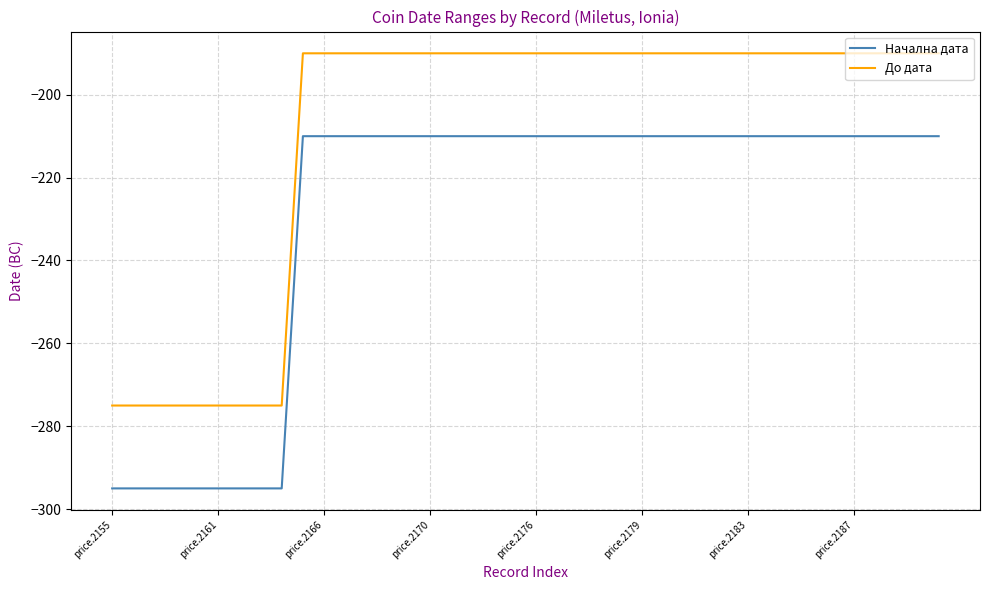

True or false: Начална дата and До дата cross at least once.

False